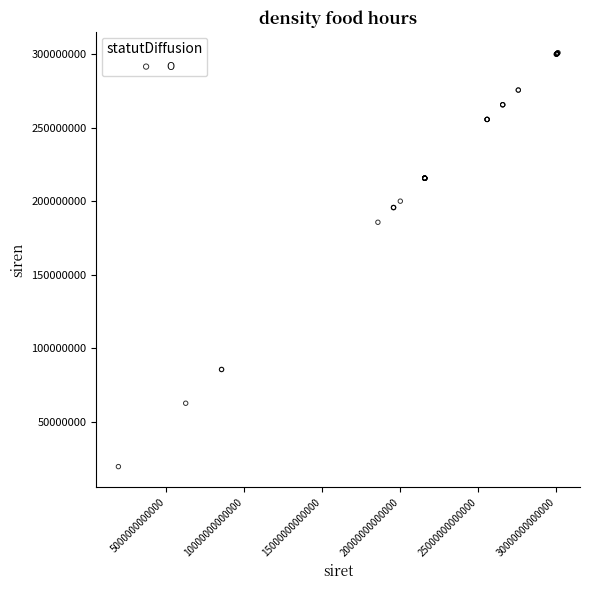

What Y value in the scatter plot is closest to 160259961?

185701935